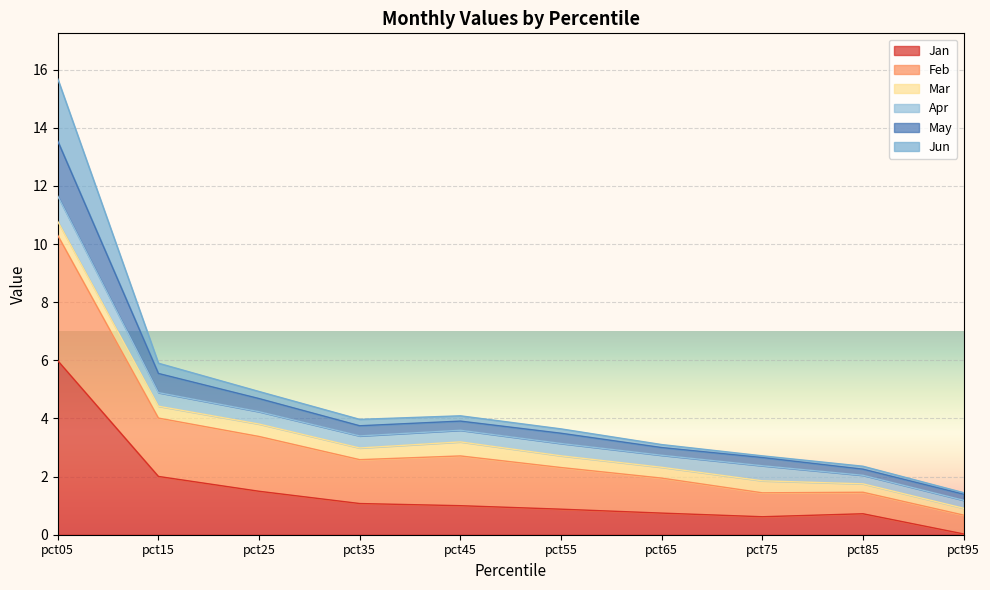

Does the chart display data point markers on the line(s)?

No